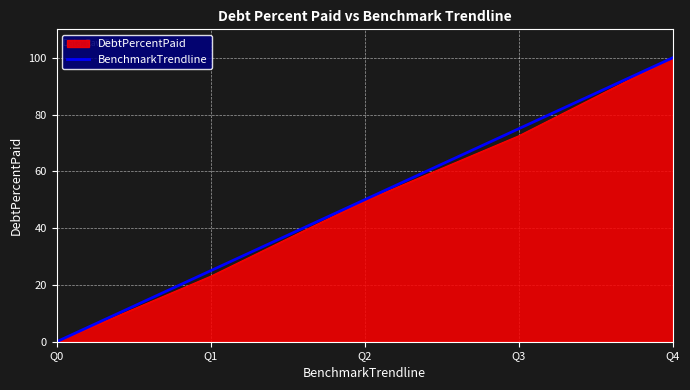

Is it true that BenchmarkTrendline equals 75.0 at Q3?

True